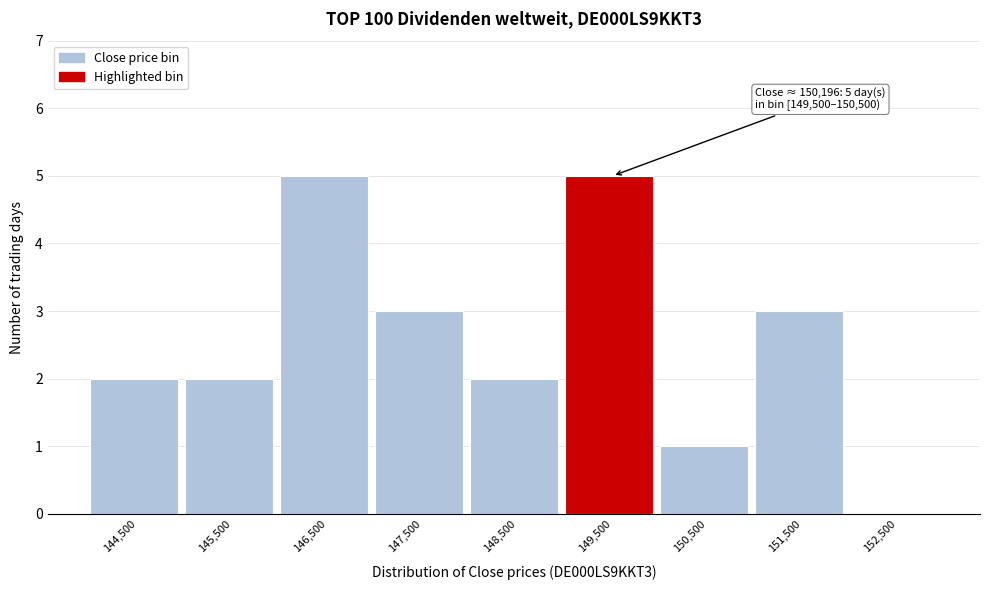

Reading left to right, what are all the values shown in this chart?

144,500=2	145,500=2	146,500=5	147,500=3	148,500=2	149,500=5	150,500=1	151,500=3	152,500=0